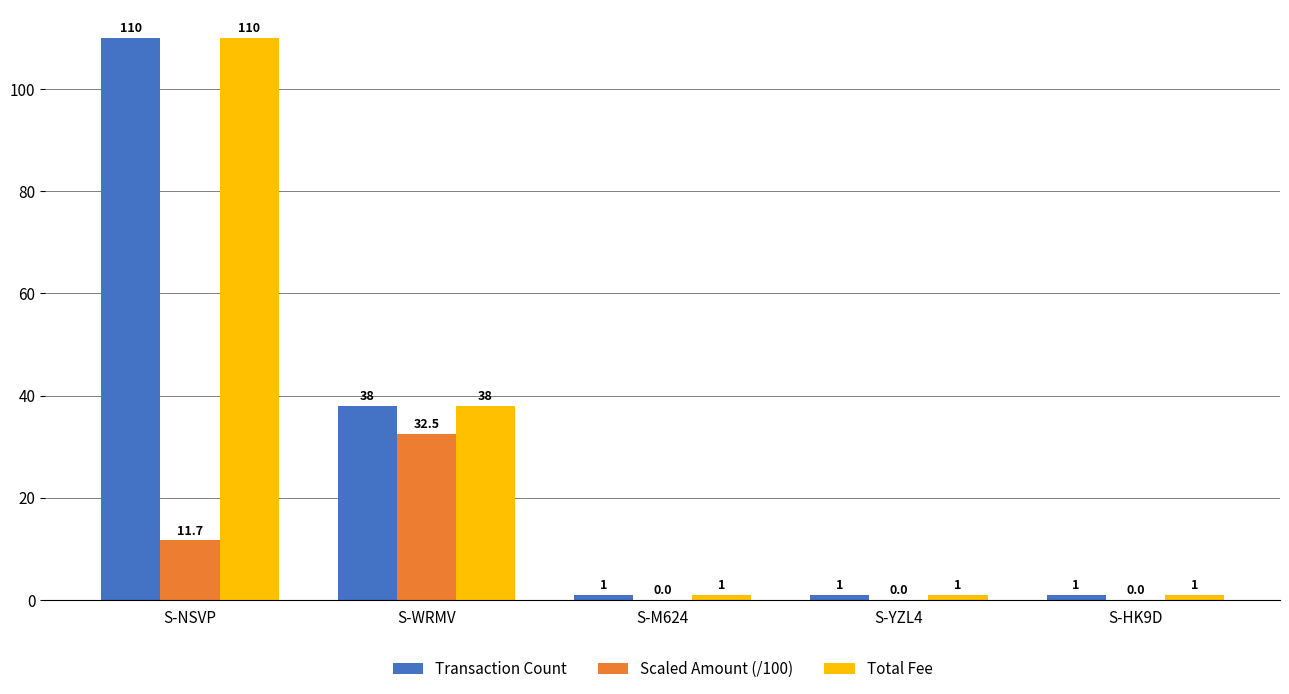

At which label does Total Fee reach its peak?

S-NSVP